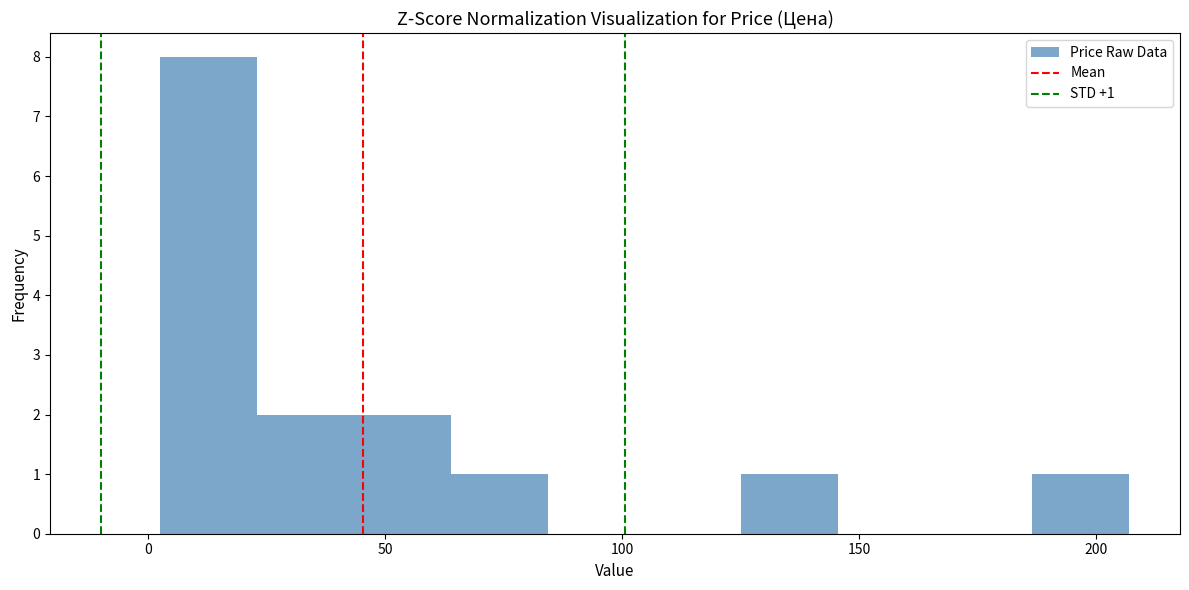

Which range on the x-axis has the tallest bar?

5 to 25